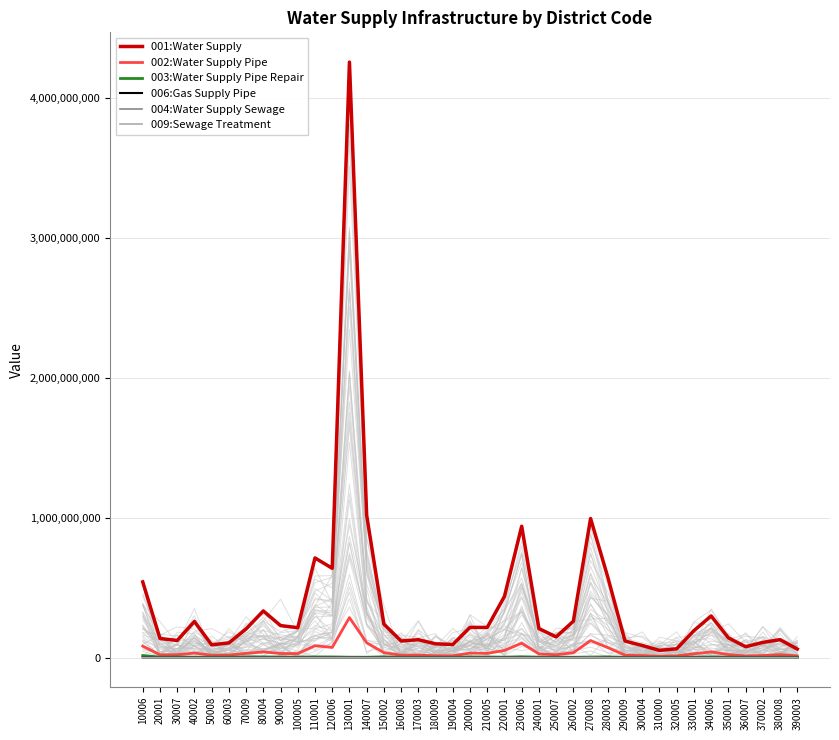

What is the value of the 003:Water Supply Pipe Repair point at the 12th from the left?

3961354